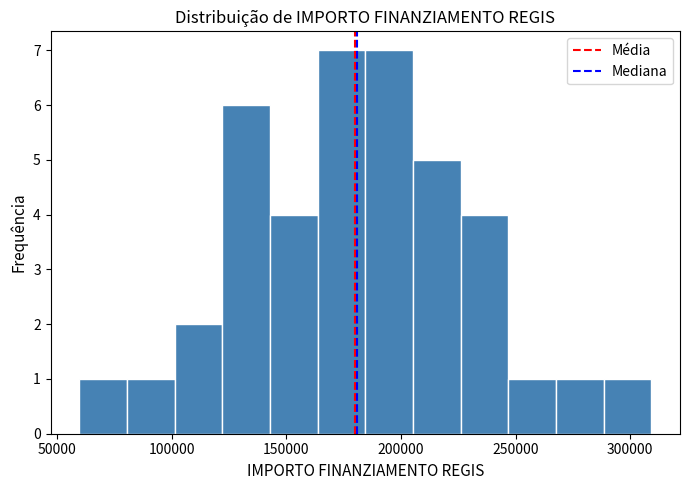

Reading left to right, list every bar in this chart as the range it spans on the x-axis followed by its height. Neither the bar edges nor the heights are printed on the chart, so give them approximately, as read against the axes.

60000 to 80000: 1
80000 to 100000: 1
100000 to 120000: 2
120000 to 145000: 6
145000 to 165000: 4
165000 to 185000: 7
185000 to 205000: 7
205000 to 225000: 5
225000 to 245000: 4
245000 to 270000: 1
270000 to 290000: 1
290000 to 310000: 1